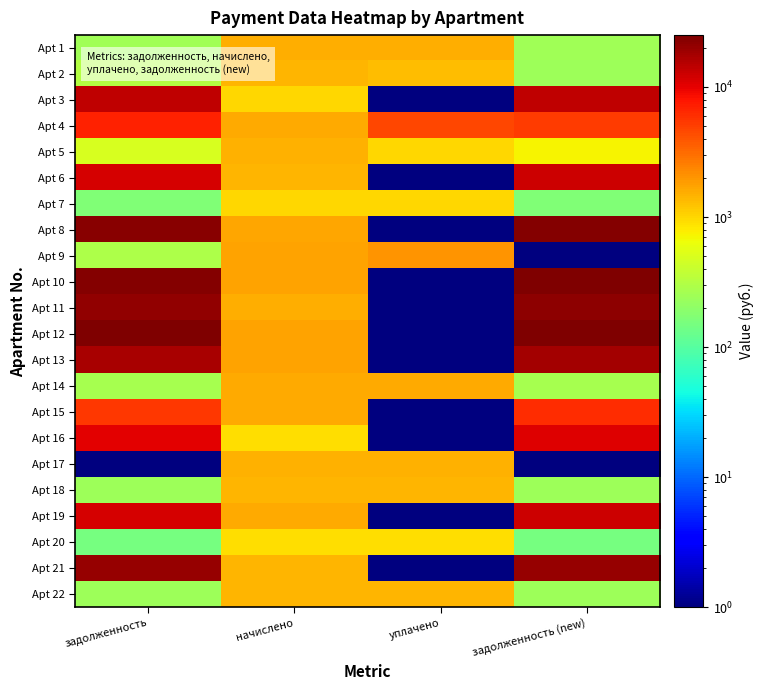

Reading right to left, transcribe all the data shown in this chart.

Apt 1: задолженность (new)=252.8	уплачено=1516.6	начислено=1516.6	задолженность=252.8
Apt 2: задолженность (new)=238.0	уплачено=1289.6	начислено=1427.9	задолженность=314.9
Apt 3: задолженность (new)=14369.3	уплачено=0.1	начислено=1012.2	задолженность=13863.2
Apt 4: задолженность (new)=5200.5	уплачено=4600.0	начислено=1612.0	задолженность=6994.6
Apt 5: задолженность (new)=737.8	уплачено=984.0	начислено=1475.6	задолженность=492.1
Apt 6: задолженность (new)=12293.1	уплачено=0.1	начислено=1448.4	задолженность=11568.9
Apt 7: задолженность (new)=168.7	уплачено=1012.2	начислено=1012.2	задолженность=168.7
Apt 8: задолженность (new)=23803.4	уплачено=0.1	начислено=1676.8	задолженность=22965.1
Apt 9: задолженность (new)=0.1	уплачено=2009.8	начислено=1727.9	задолженность=289.5
Apt 10: задолженность (new)=24141.6	уплачено=0.1	начислено=1700.6	задолженность=23291.3
Apt 11: задолженность (new)=21868.2	уплачено=0.1	начислено=1540.4	задолженность=21098.0
Apt 12: задолженность (new)=25012.9	уплачено=0.1	начислено=1762.0	задолженность=24132.0
Apt 13: задолженность (new)=18008.4	уплачено=0.1	начислено=1704.0	задолженность=17156.4
Apt 14: задолженность (new)=265.3	уплачено=1591.6	начислено=1591.6	задолженность=265.3
Apt 15: задолженность (new)=6218.3	уплачено=0.1	начислено=1601.8	задолженность=5417.4
Apt 16: задолженность (new)=10695.2	уплачено=0.1	начислено=916.7	задолженность=10236.9
Apt 17: задолженность (new)=0.1	уплачено=1455.2	начислено=1455.2	задолженность=0.1
Apt 18: задолженность (new)=237.4	уплачено=1424.5	начислено=1424.5	задолженность=237.4
Apt 19: задолженность (new)=12562.0	уплачено=0.1	начислено=1588.1	задолженность=11768.0
Apt 20: задолженность (new)=152.0	уплачено=913.5	начислено=913.3	задолженность=151.5
Apt 21: задолженность (new)=20464.5	уплачено=0.1	начислено=1441.6	задолженность=19743.7
Apt 22: задолженность (new)=238.9	уплачено=1435.0	начислено=1434.8	задолженность=239.1